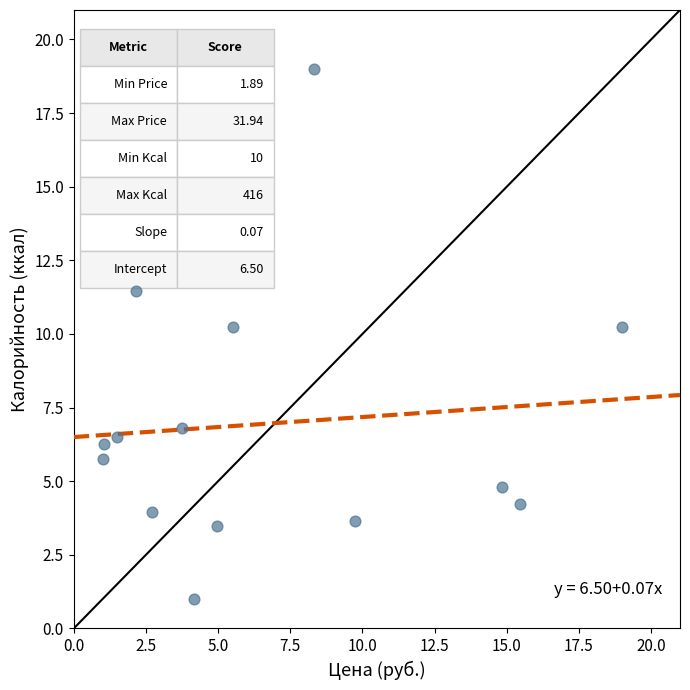

What is the range of X values (max minus min)?

18.0